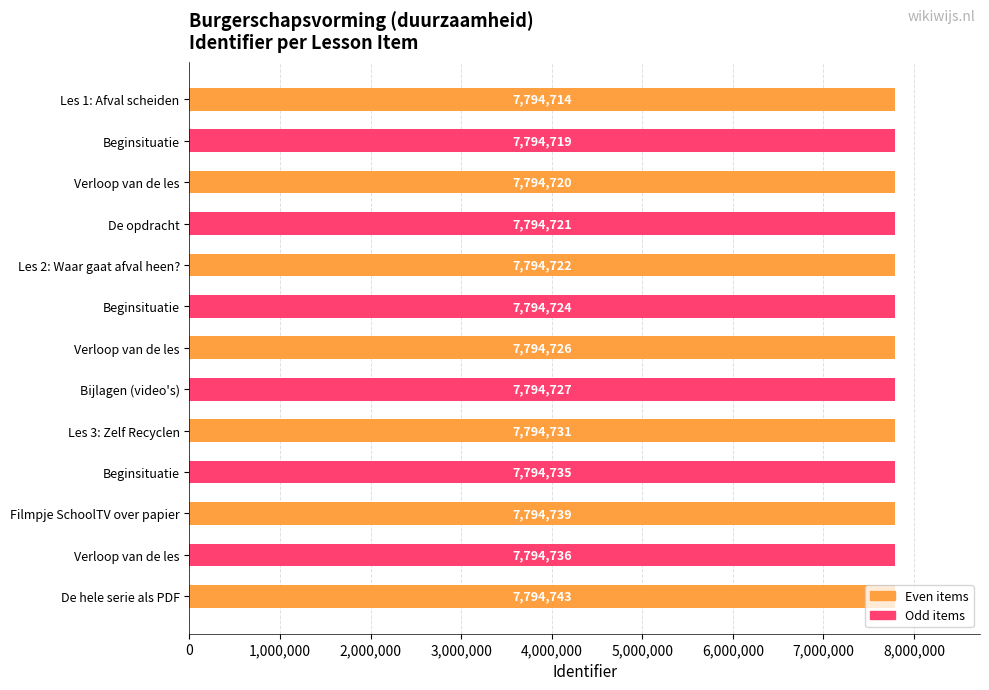

What is the difference between the second highest and second lowest values?

20